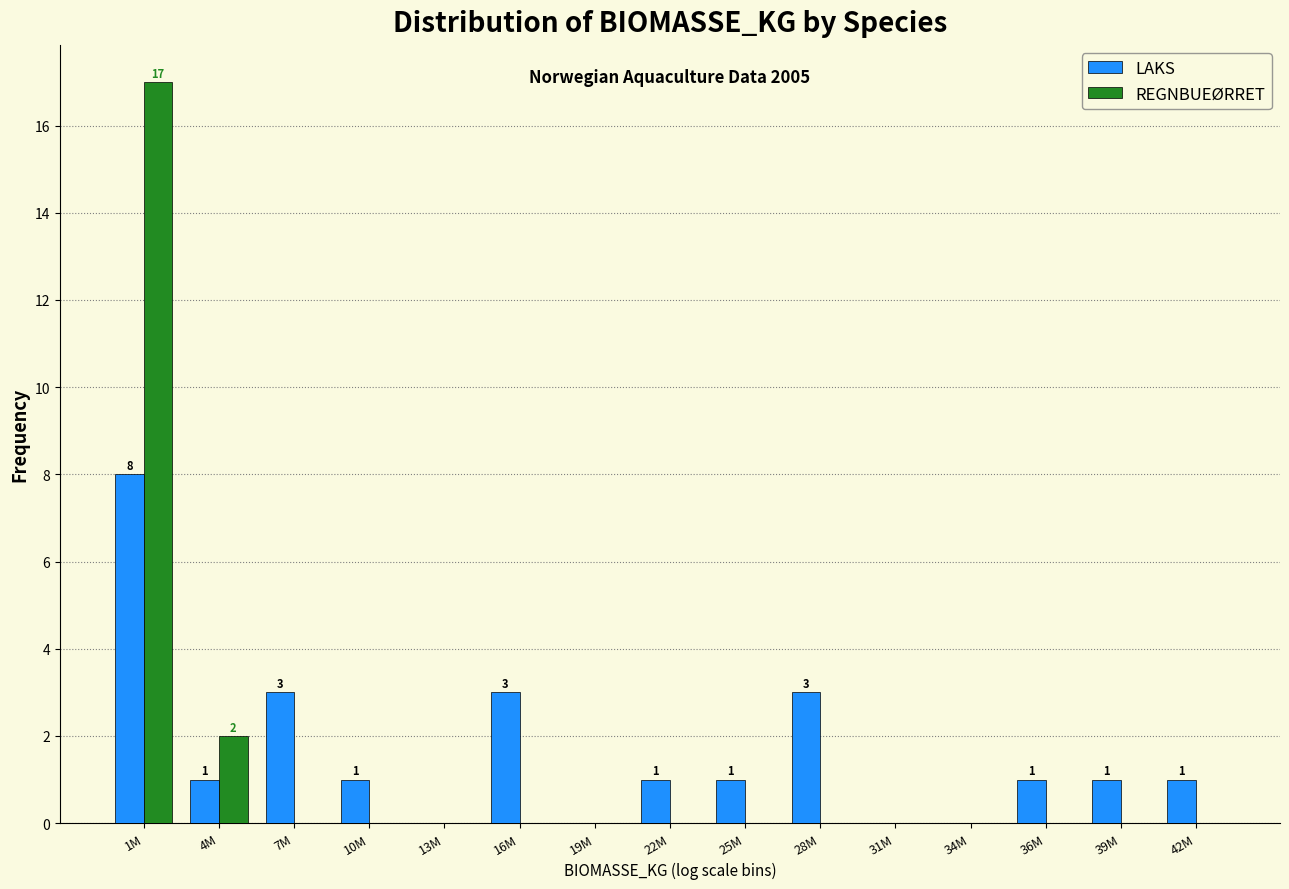

Reading left to right, list all the values displayed in this chart.

LAKS: 1M=8	4M=1	7M=3	10M=1	13M=0	16M=3	19M=0	22M=1	25M=1	28M=3	31M=0	34M=0	36M=1	39M=1	42M=1
REGNBUEØRRET: 1M=17	4M=2	7M=0	10M=0	13M=0	16M=0	19M=0	22M=0	25M=0	28M=0	31M=0	34M=0	36M=0	39M=0	42M=0